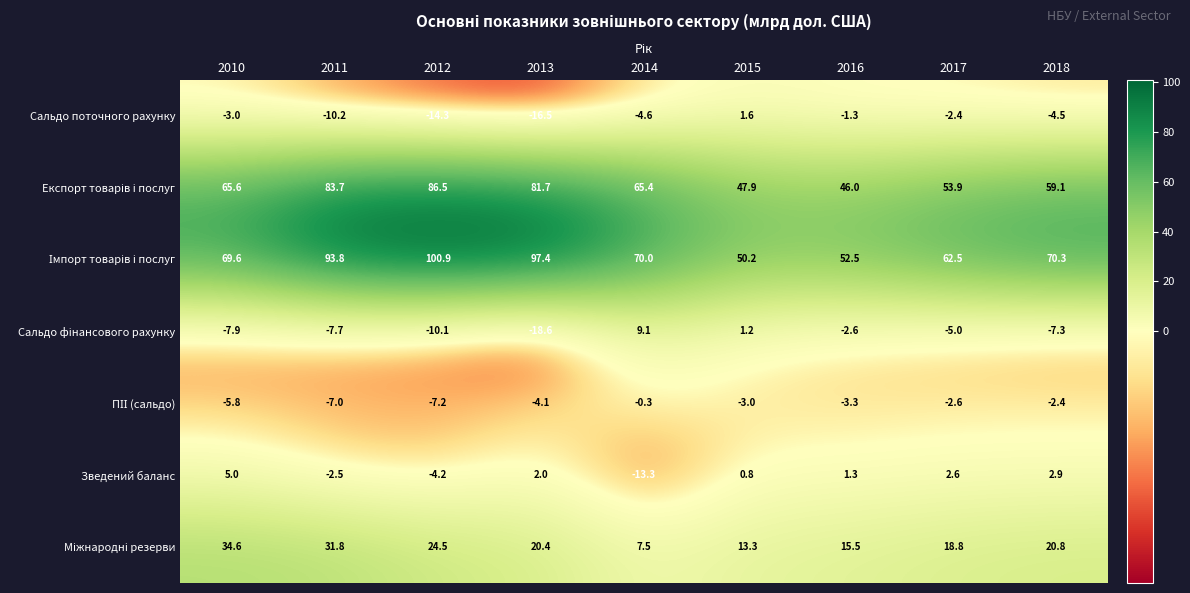

What is the total value across all series at 2011?

181.9